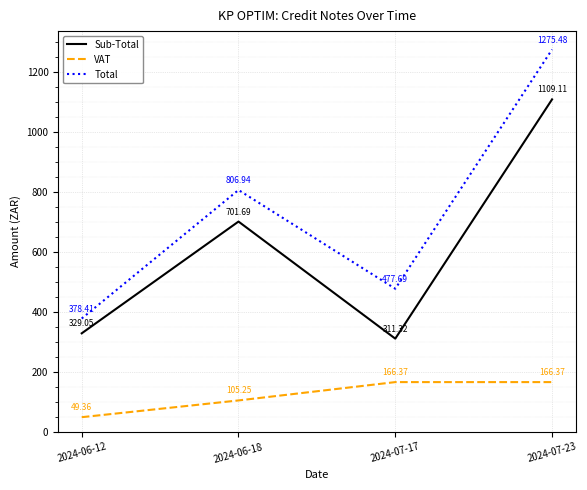

Does the chart display data point markers on the line(s)?

No